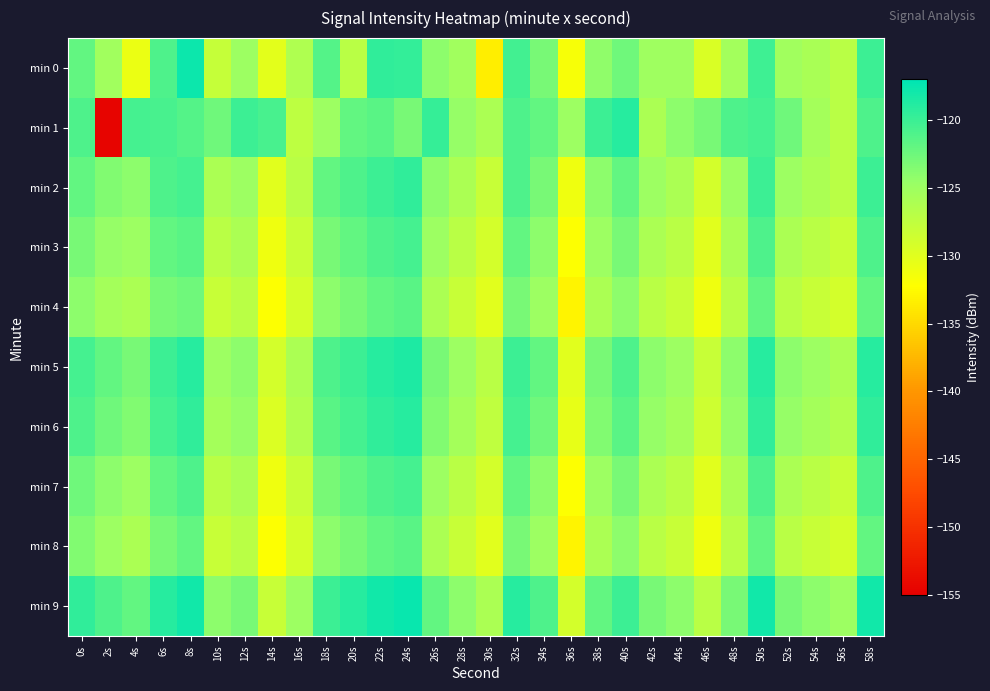

What is the minimum value shown in the chart?

-154.5